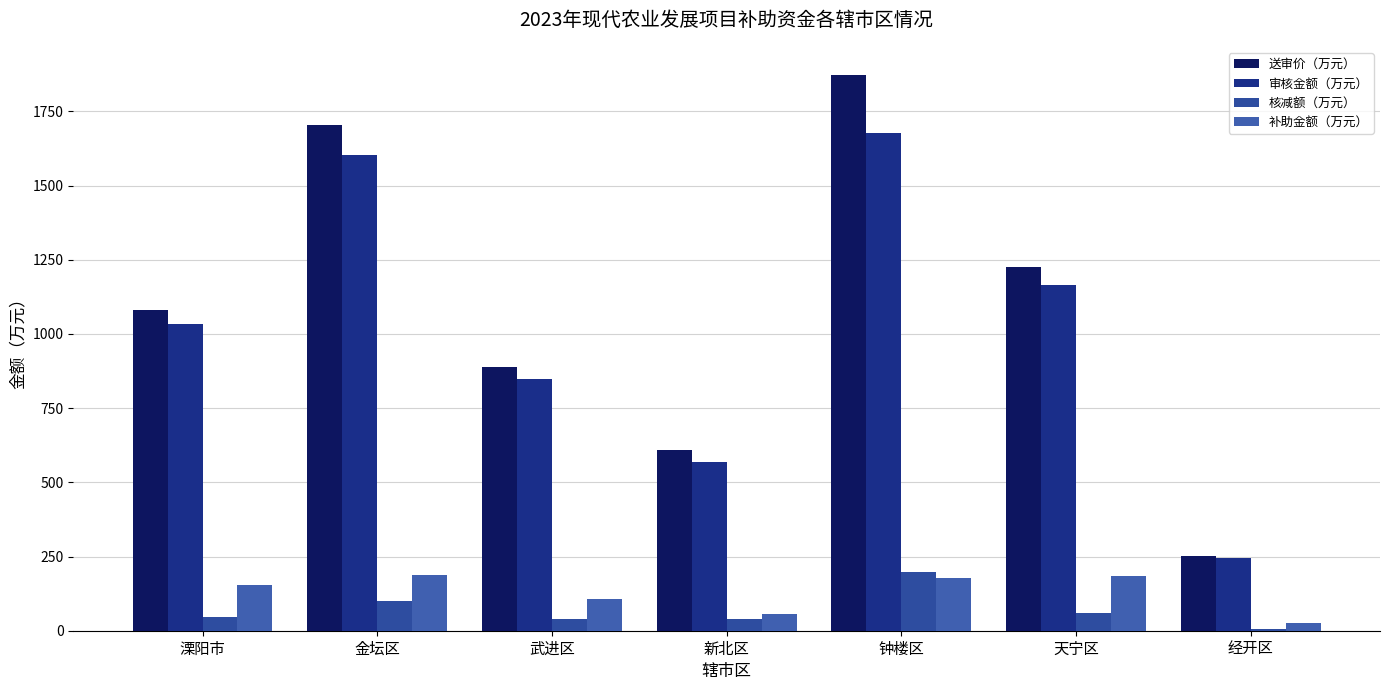

Count the number of data series in this chart.

4